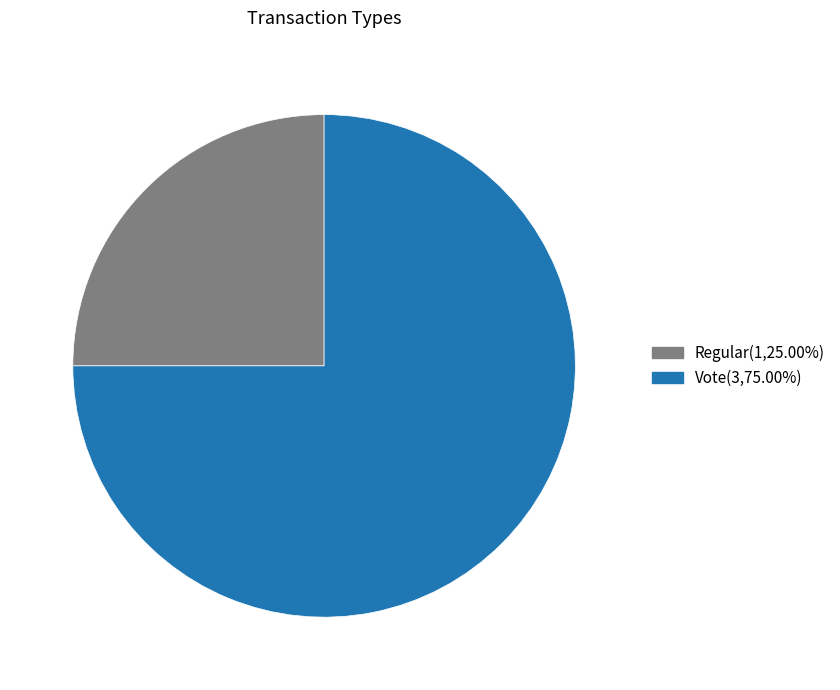

Combined, do Vote and Regular account for over 50%?

Yes